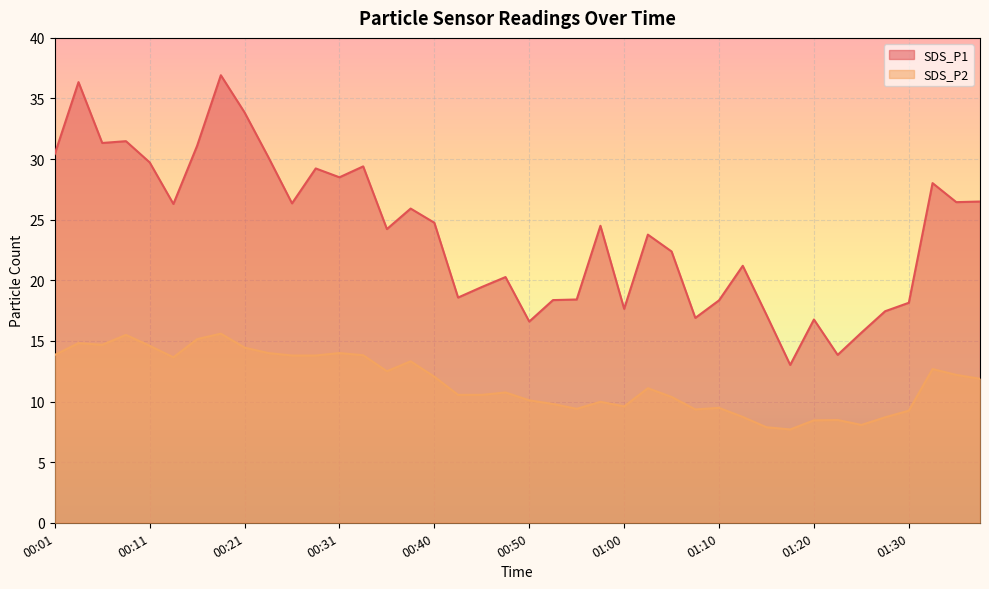

Does the chart display data point markers on the line(s)?

No